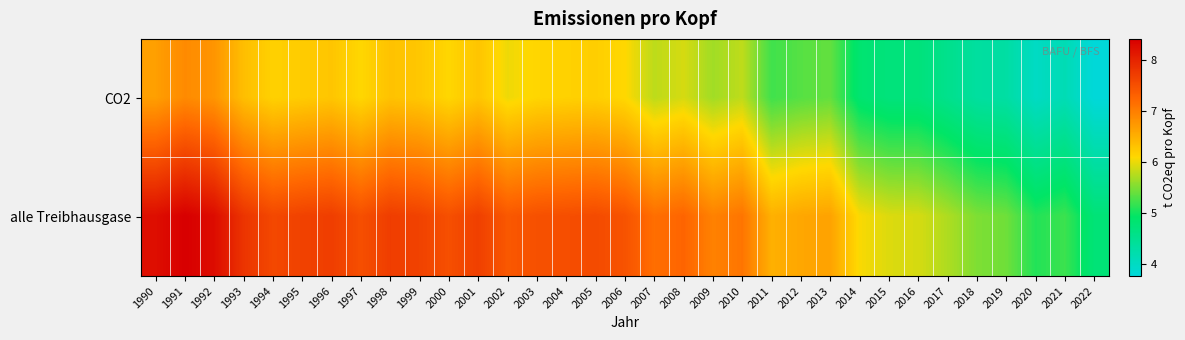

Rank the series by their average value, from highest to lowest.

alle Treibhausgase, CO2